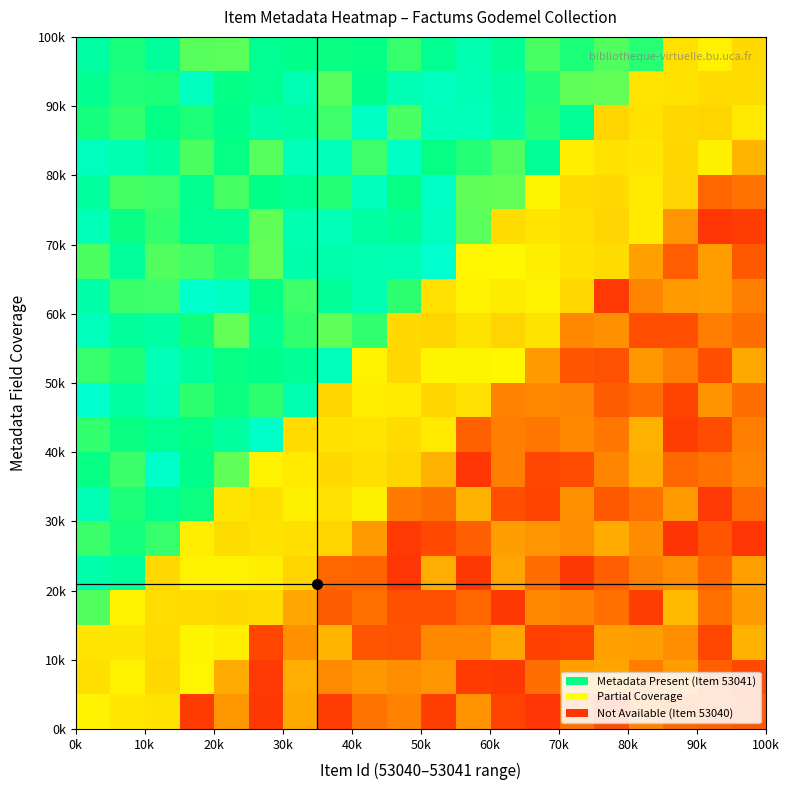

How many series are shown in this chart?

20